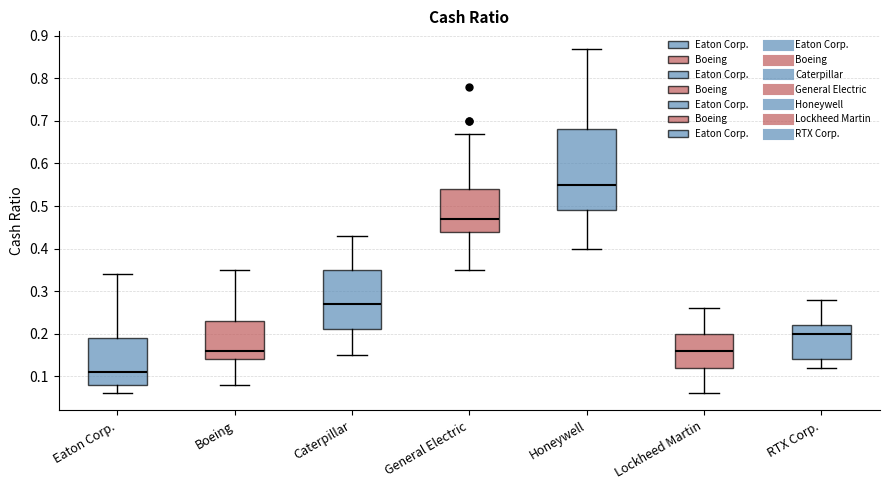

Reading left to right, transcribe this box plot: for each box, give where its median line is, the range the box spans, and where its two whiskers end, as read against the y-axis. The values are not printed on the chart, so give them approximately, as read against the axis.

Eaton Corp.: median 0.11, box 0.08 to 0.19, whiskers 0.06 to 0.34
Boeing: median 0.16, box 0.14 to 0.23, whiskers 0.08 to 0.35
Caterpillar: median 0.27, box 0.21 to 0.35, whiskers 0.15 to 0.43
General Electric: median 0.47, box 0.44 to 0.54, whiskers 0.35 to 0.67
Honeywell: median 0.55, box 0.49 to 0.68, whiskers 0.40 to 0.87
Lockheed Martin: median 0.16, box 0.12 to 0.20, whiskers 0.06 to 0.26
RTX Corp.: median 0.20, box 0.14 to 0.22, whiskers 0.12 to 0.28